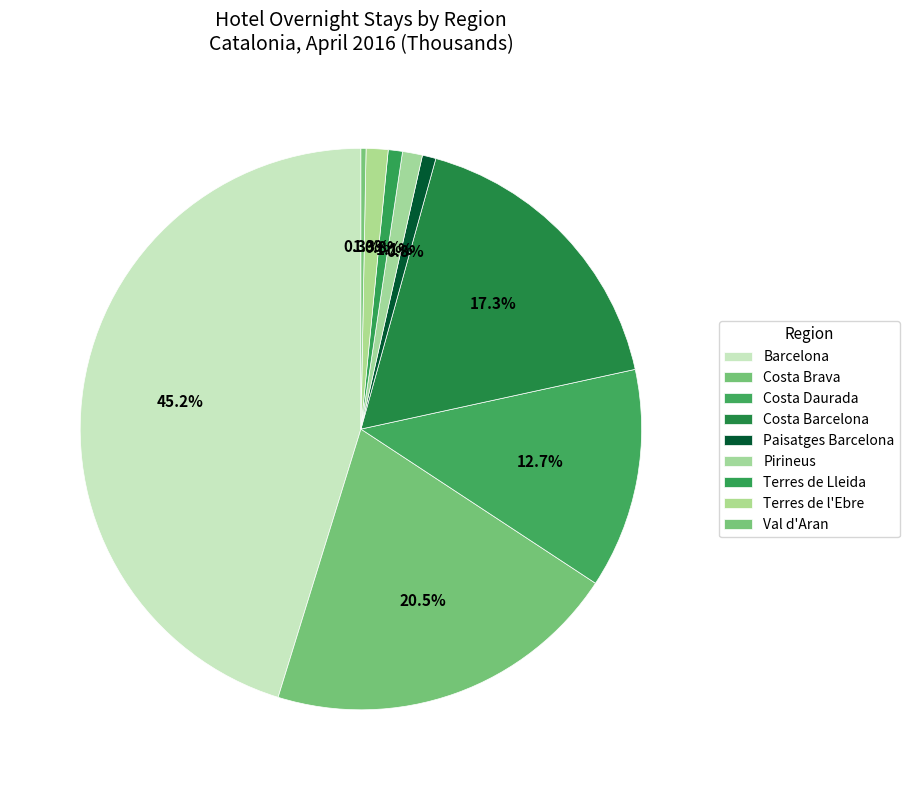

What is the largest slice in the pie chart?

Barcelona